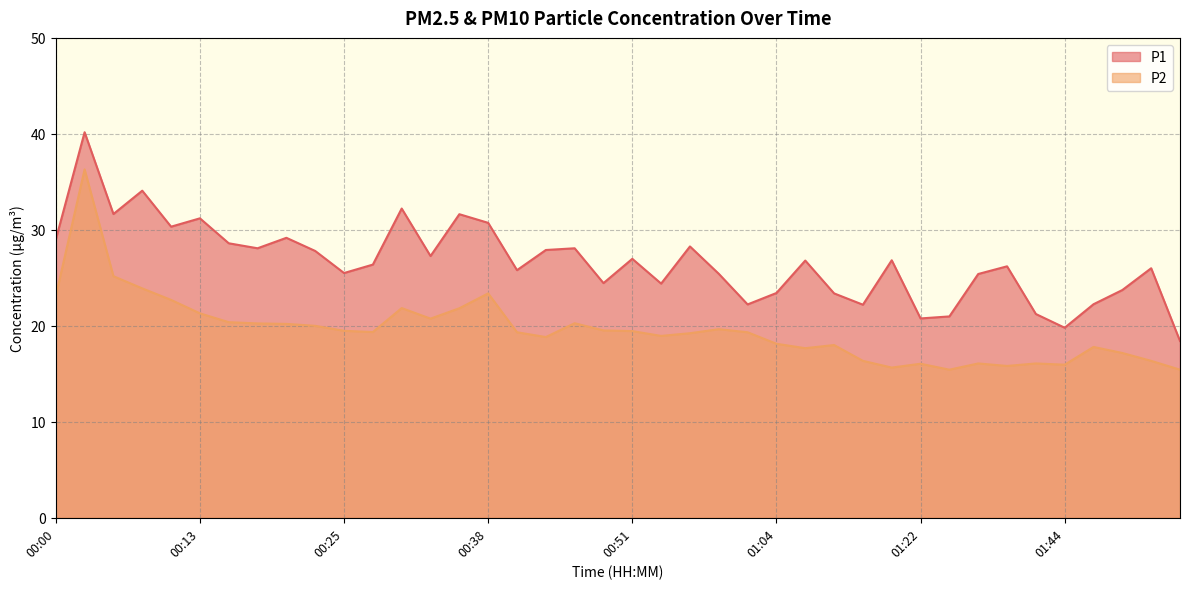

What is the value of the P2 point at the 20th from the left?

19.5